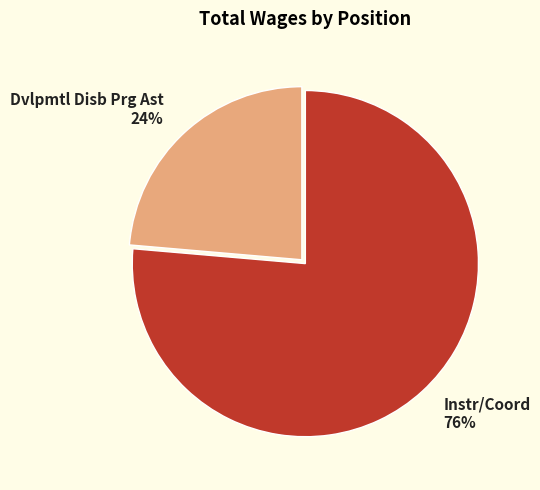

Rank the categories by value from lowest to highest.

Dvlpmtl Disb Prg Ast, Instr/Coord